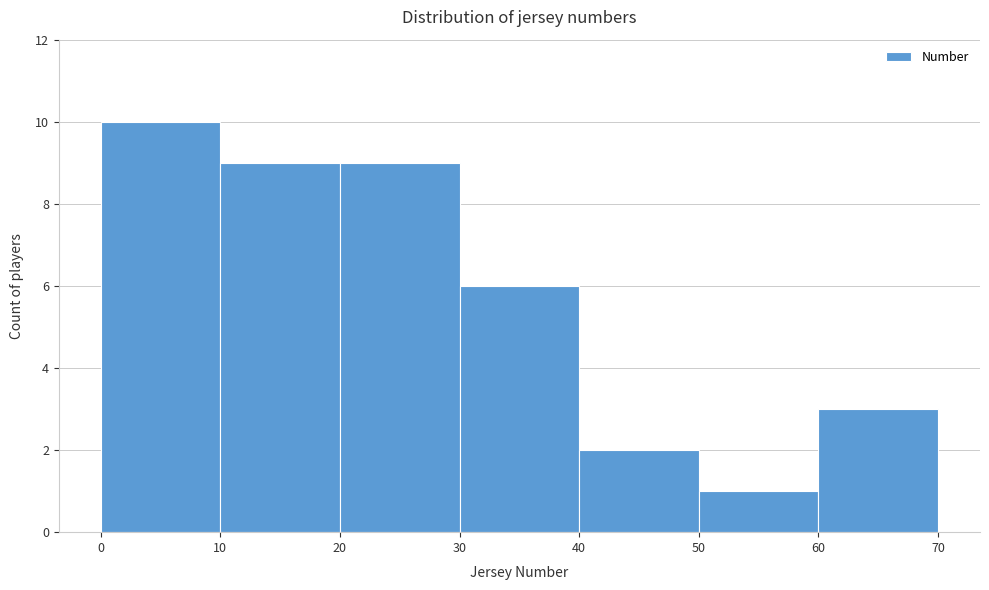

Reading left to right, list every bar in this chart as the range it spans on the x-axis followed by its height. The values are not printed on the chart, so give them approximately, as read against the axis.

0 to 10: 10
10 to 20: 9
20 to 30: 9
30 to 40: 6
40 to 50: 2
50 to 60: 1
60 to 70: 3